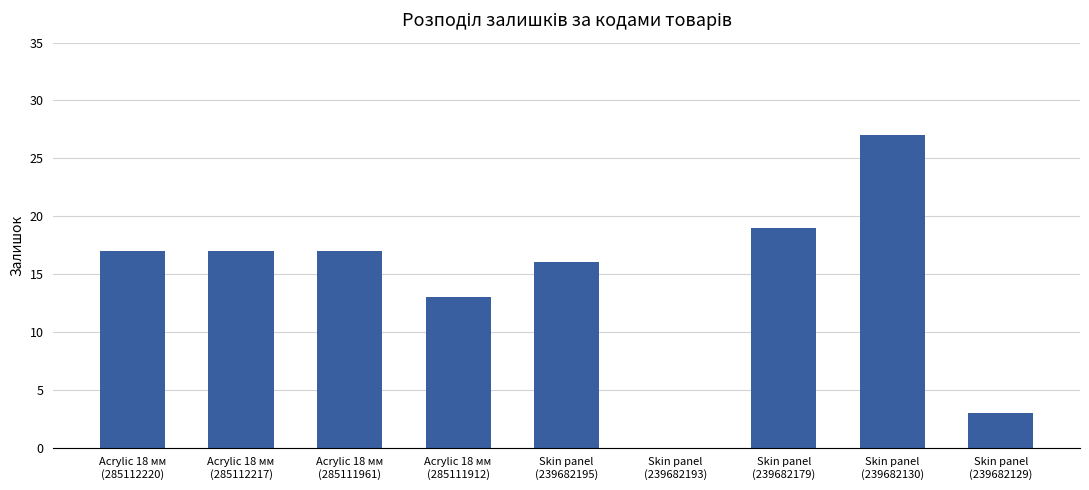

Does the chart contain stacked bars?

No